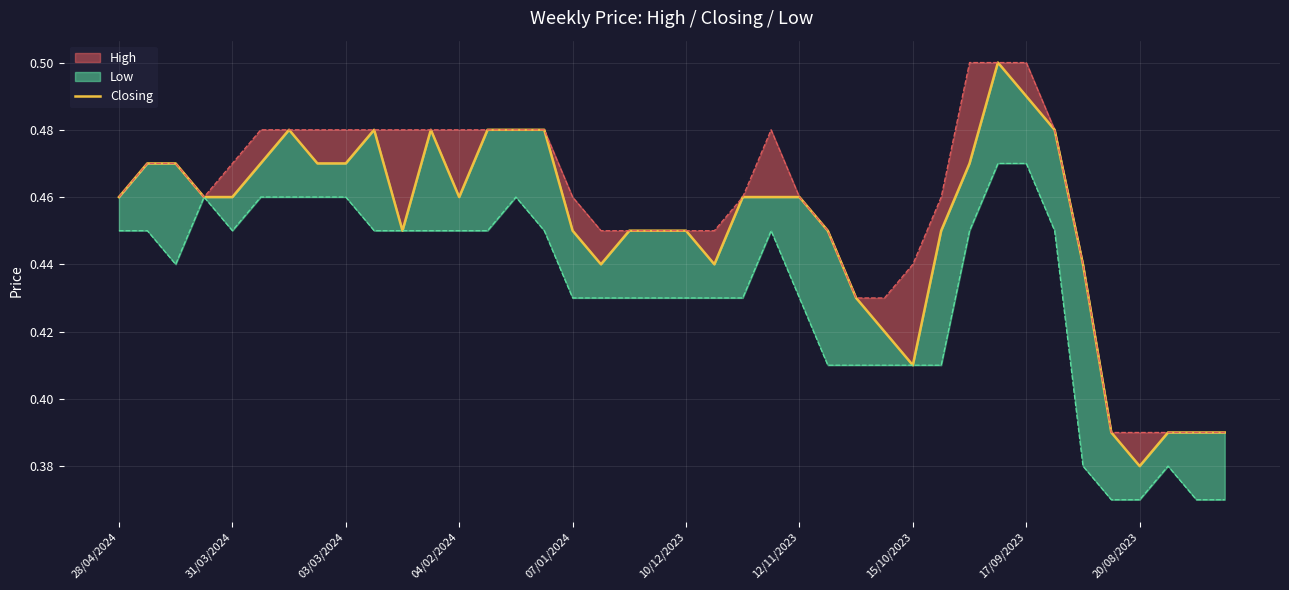

At which category does the data reach its first local valley?

10